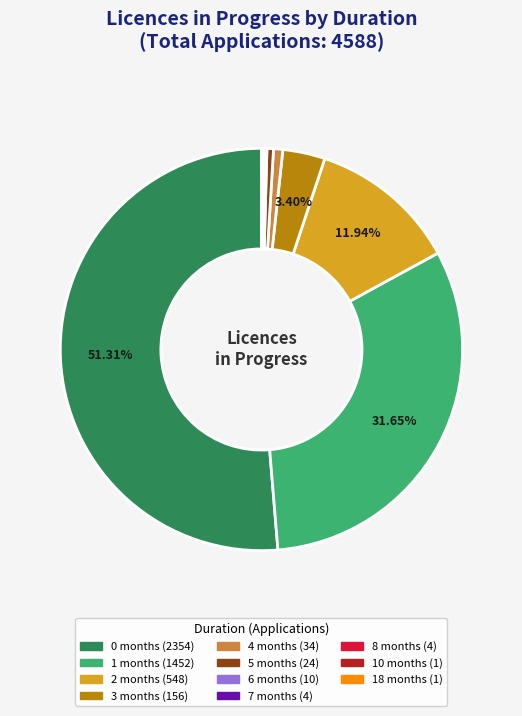

To the nearest percent, what is the difference between the largest and smallest slice percentages?

51%